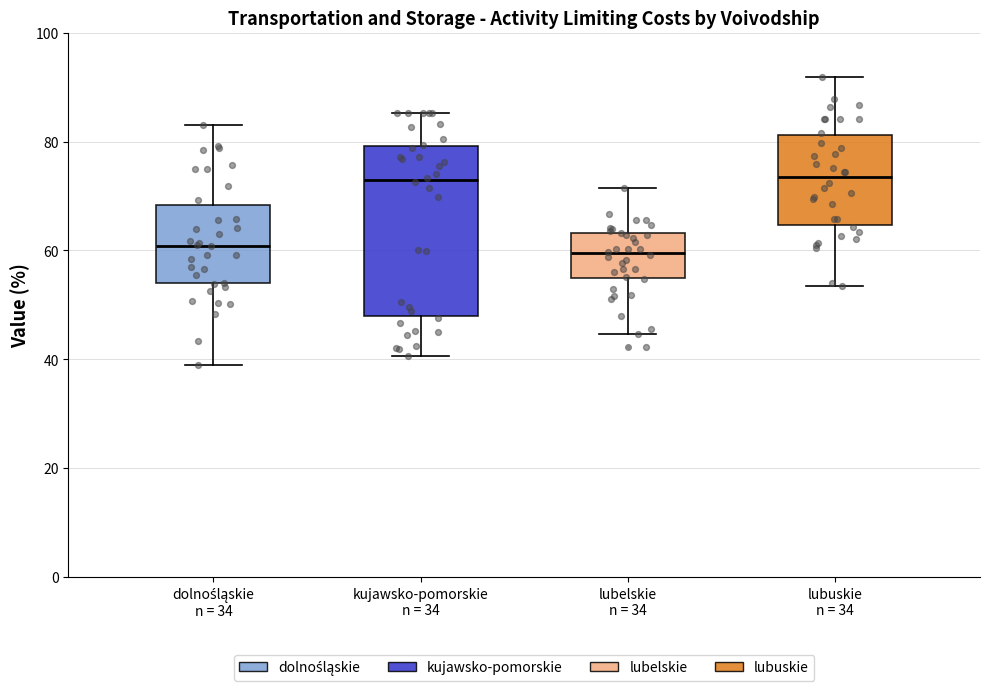

Reading left to right, transcribe this box plot: for each box, give where its median line is, the range the box spans, and where its two whiskers end, as read against the y-axis. The values are not printed on the chart, so give them approximately, as read against the axis.

dolnośląskie n = 34: median 60, box 54 to 68, whiskers 40 to 84
kujawsko-pomorskie n = 34: median 72, box 48 to 80, whiskers 40 to 86
lubelskie n = 34: median 60, box 54 to 64, whiskers 44 to 72
lubuskie n = 34: median 74, box 64 to 82, whiskers 54 to 92